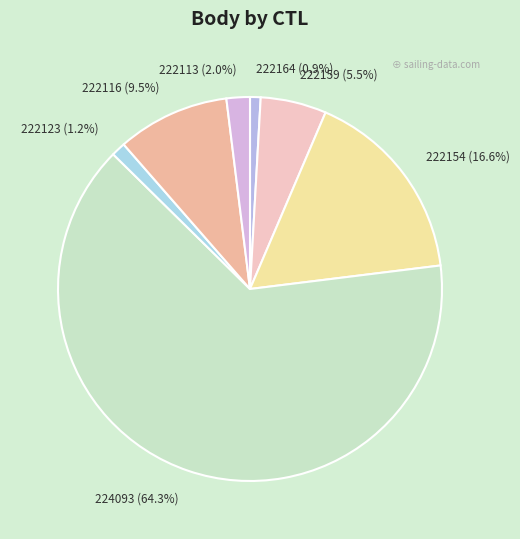

Is there any slice that represents more than half of the pie?

Yes